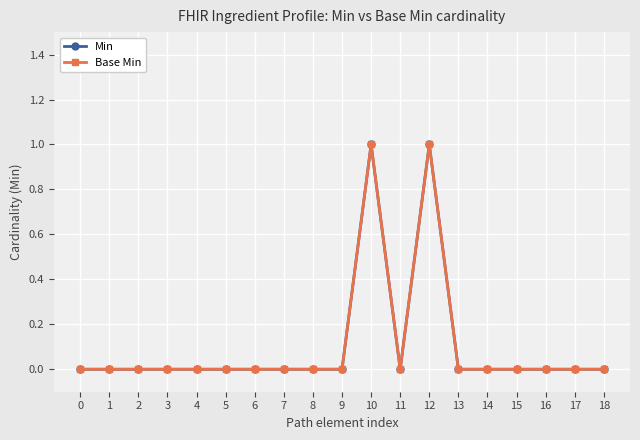

Does the chart have visible grid lines?

Yes